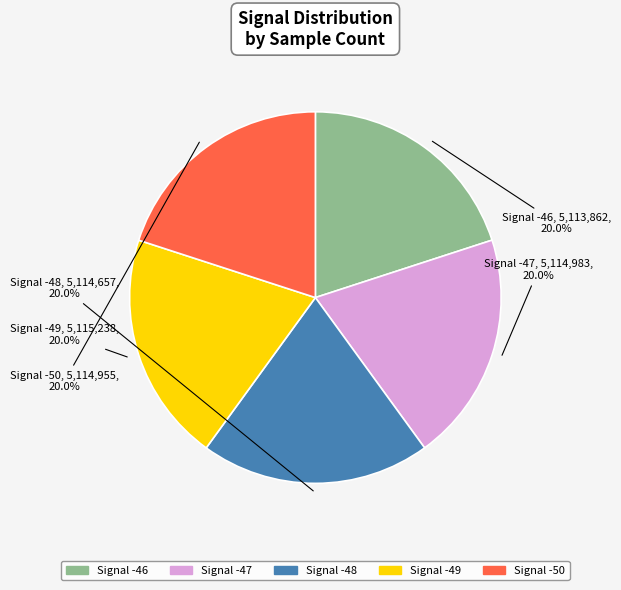

Is there any slice that represents more than half of the pie?

No